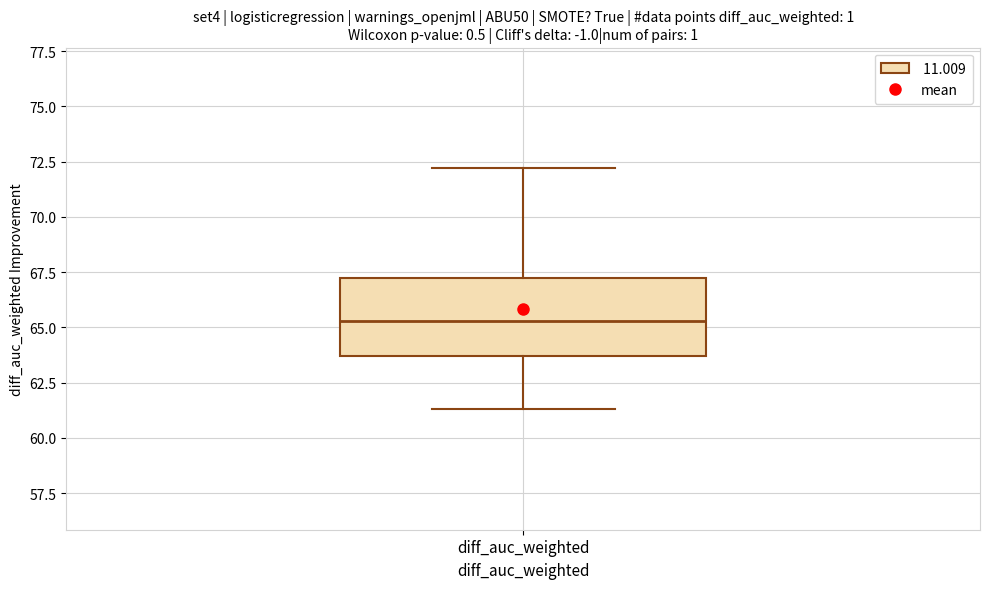

Read this box plot against the y-axis: the position of the median line, the range covered by the box, and the ends of both whiskers. The values are not printed on the chart, so give them approximately, as read against the axis.

median 65.5, box 63.5 to 67.5, whiskers 61.5 to 72.0